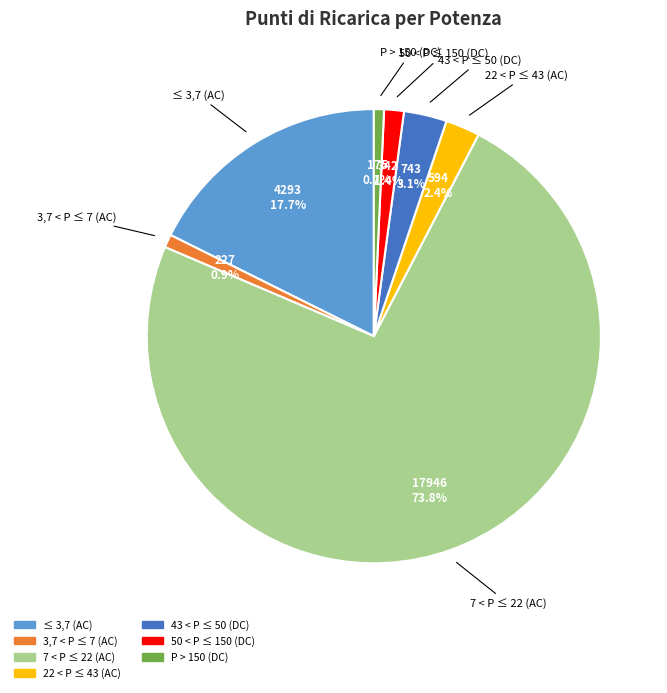

True or false: ≤ 3,7 (AC) accounts for 18% of the total.

True